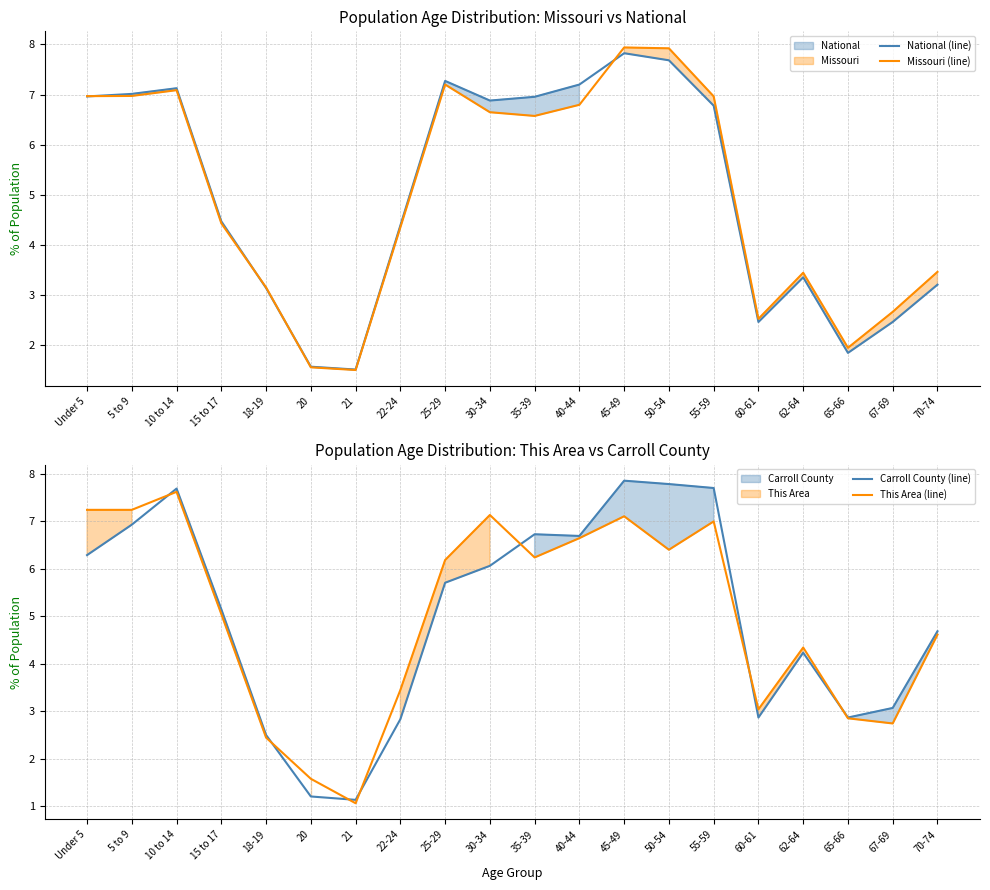

What is the difference between the maximum and minimum values in the National (line) series?

6.3